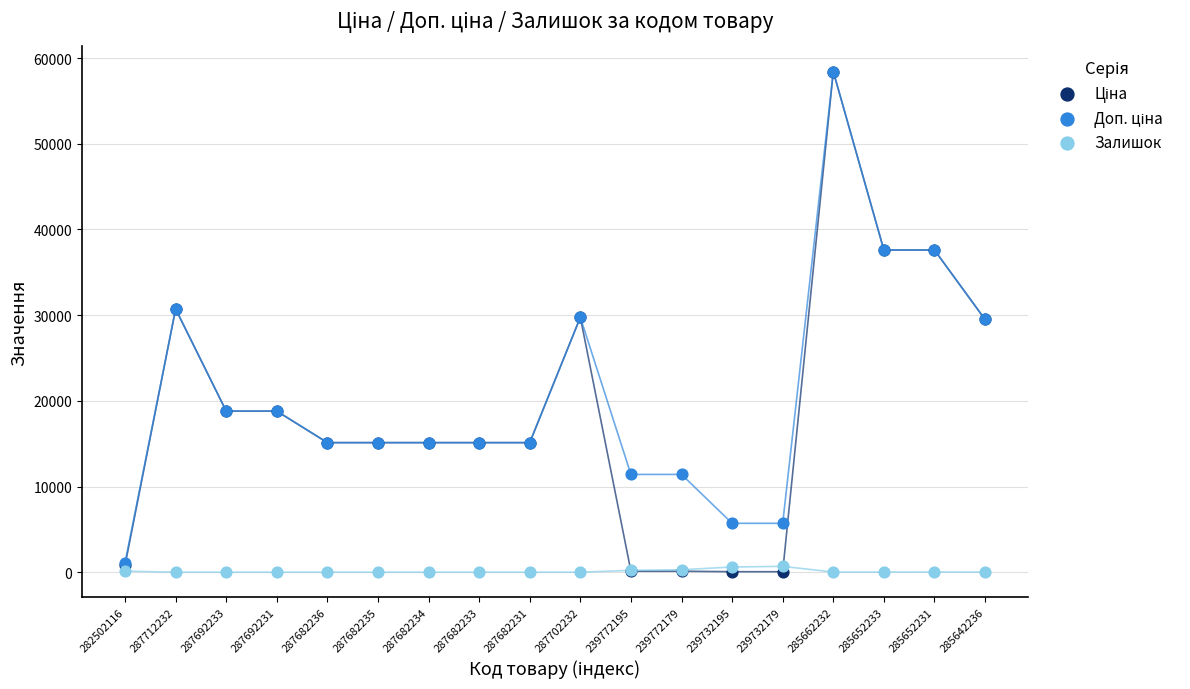

Which series contains the lowest Y value?

Залишок